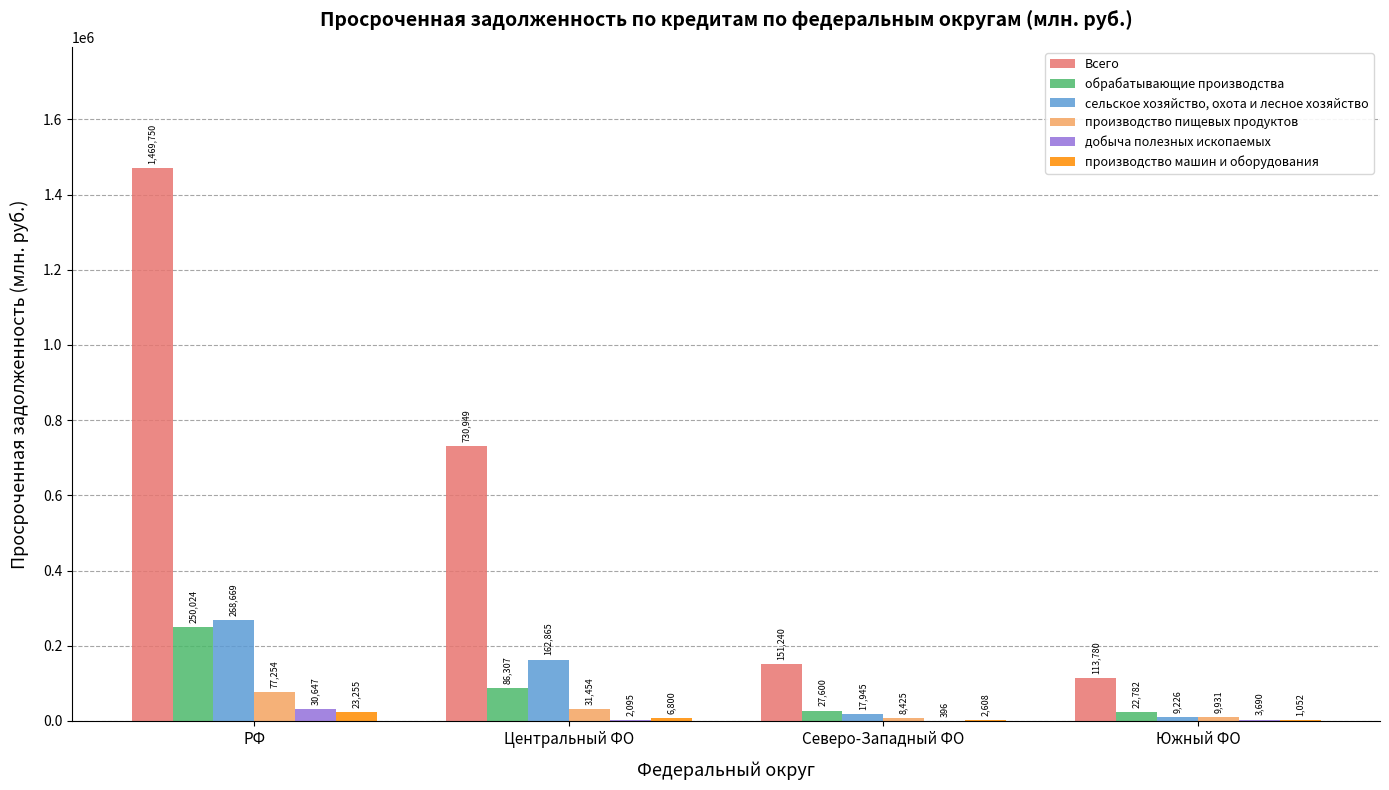

At which label does производство машин и оборудования first exceed 6800?

РФ